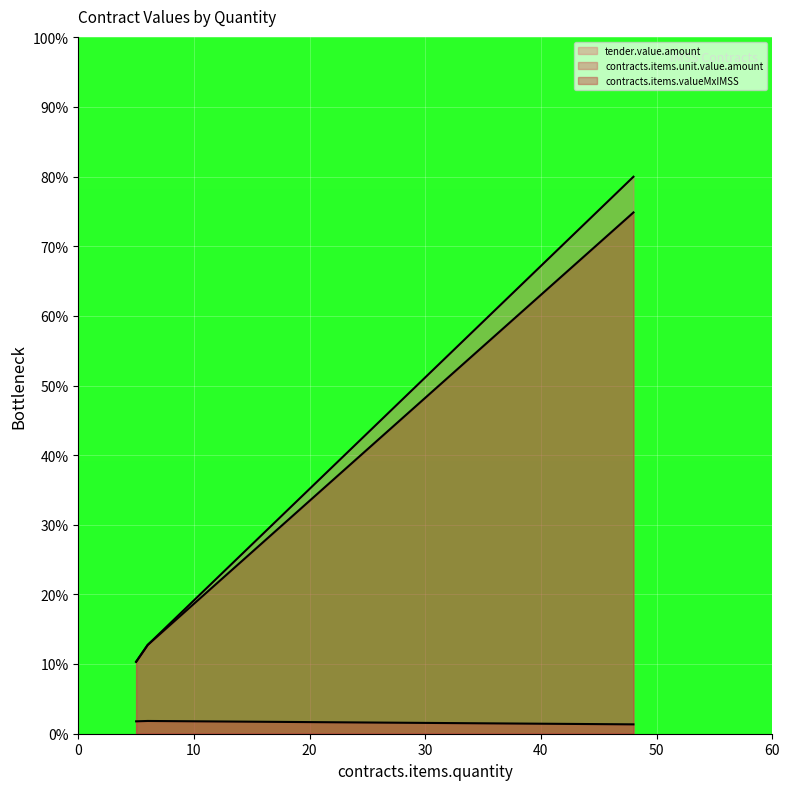

How many lines are shown in the chart?

3